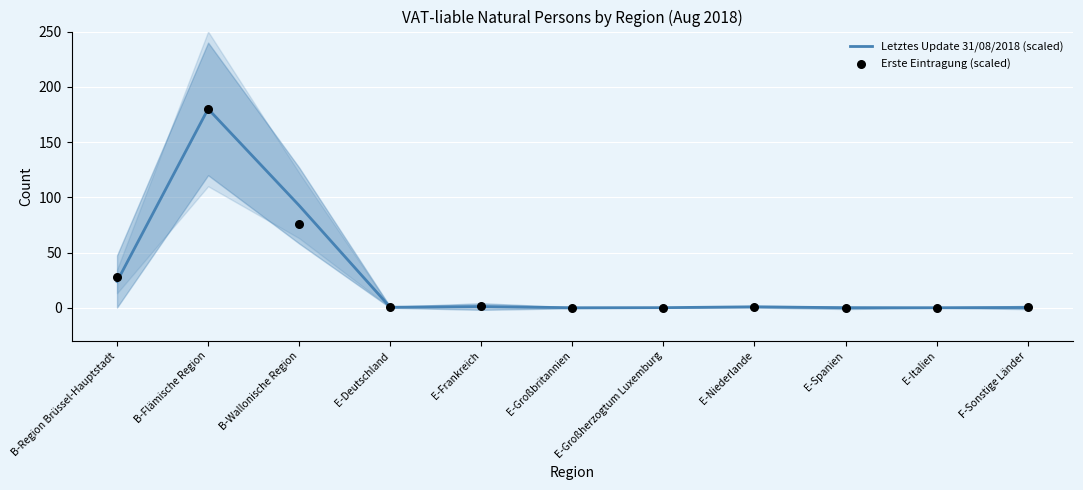

Which series has the largest total across all categories?

Letztes Update 31/08/2018 (scaled)